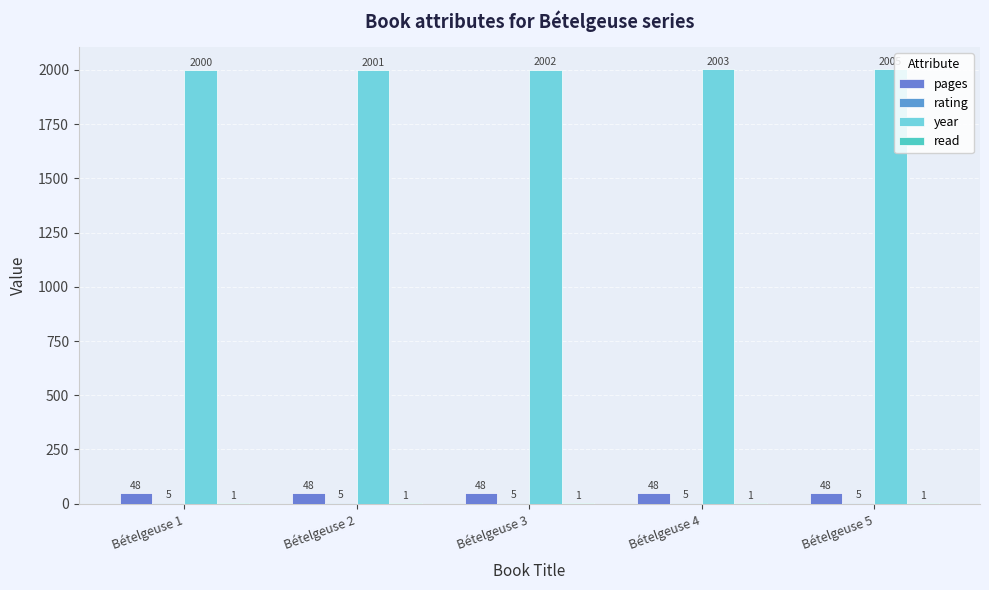

What is the difference between the highest and lowest values at Bételgeuse 4?

2002